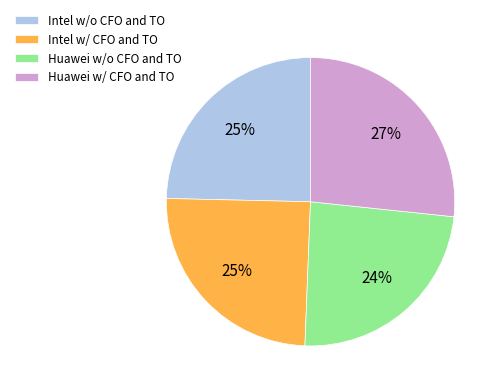

What percentage is the Intel w/o CFO and TO slice, to the nearest percent?

25%